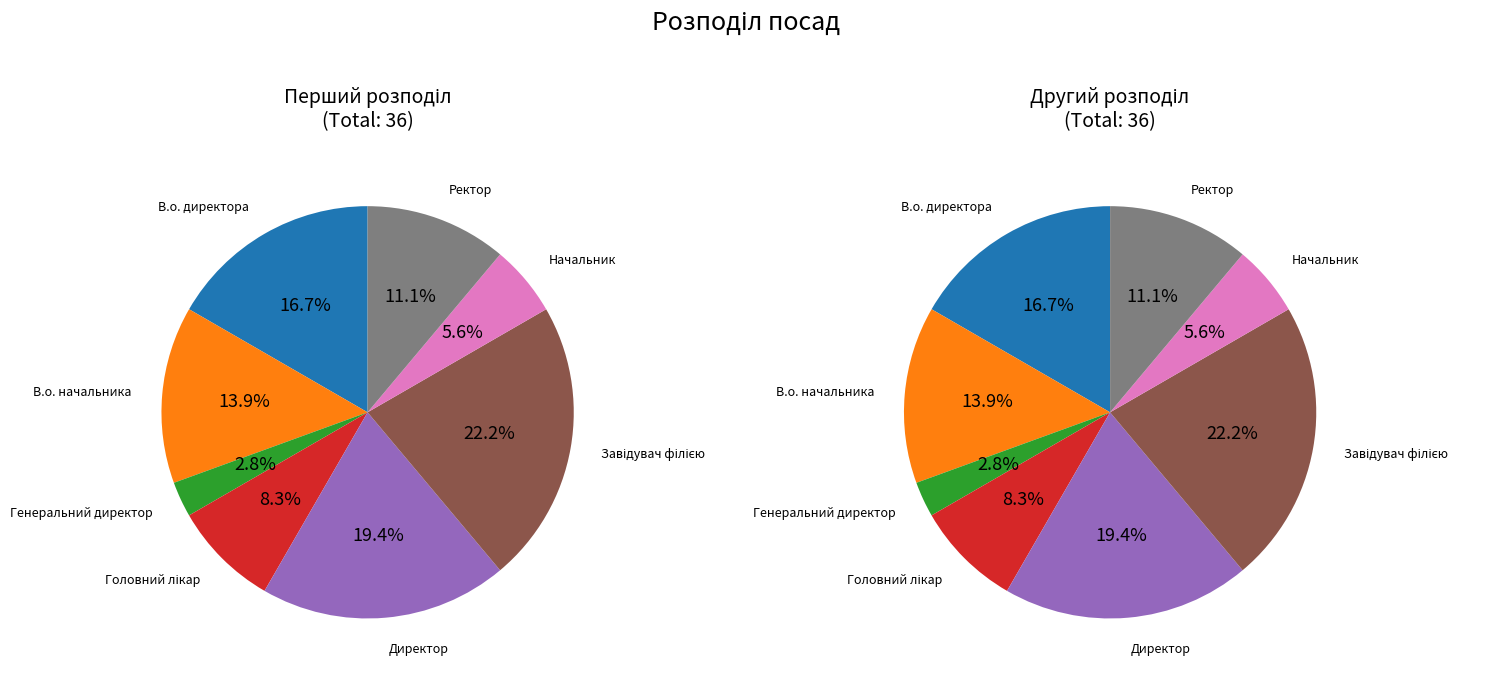

To the nearest percent, what is the difference between the Ректор and Директор slice percentages?

8%